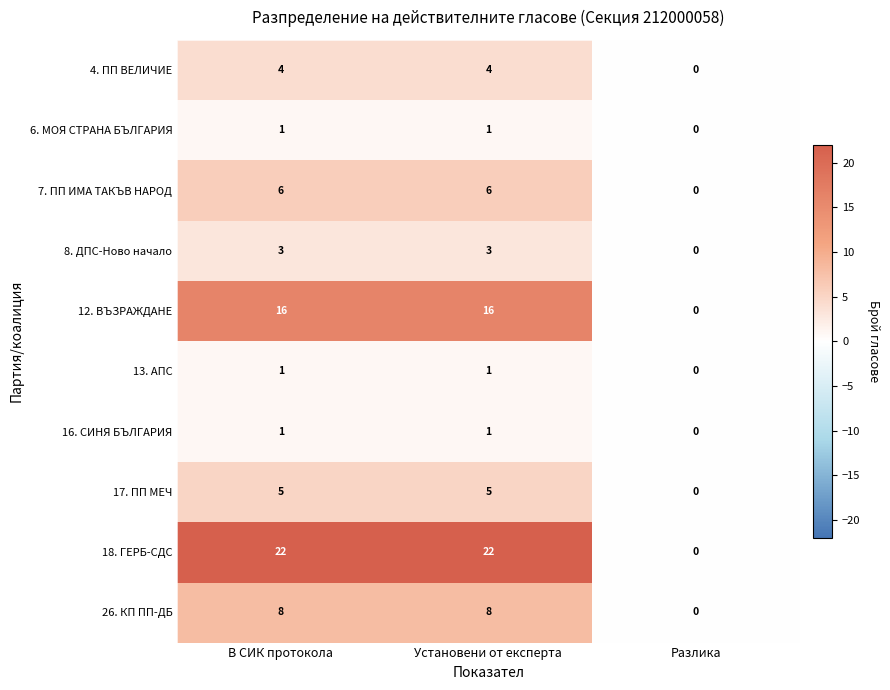

What is the maximum value shown in the chart?

22